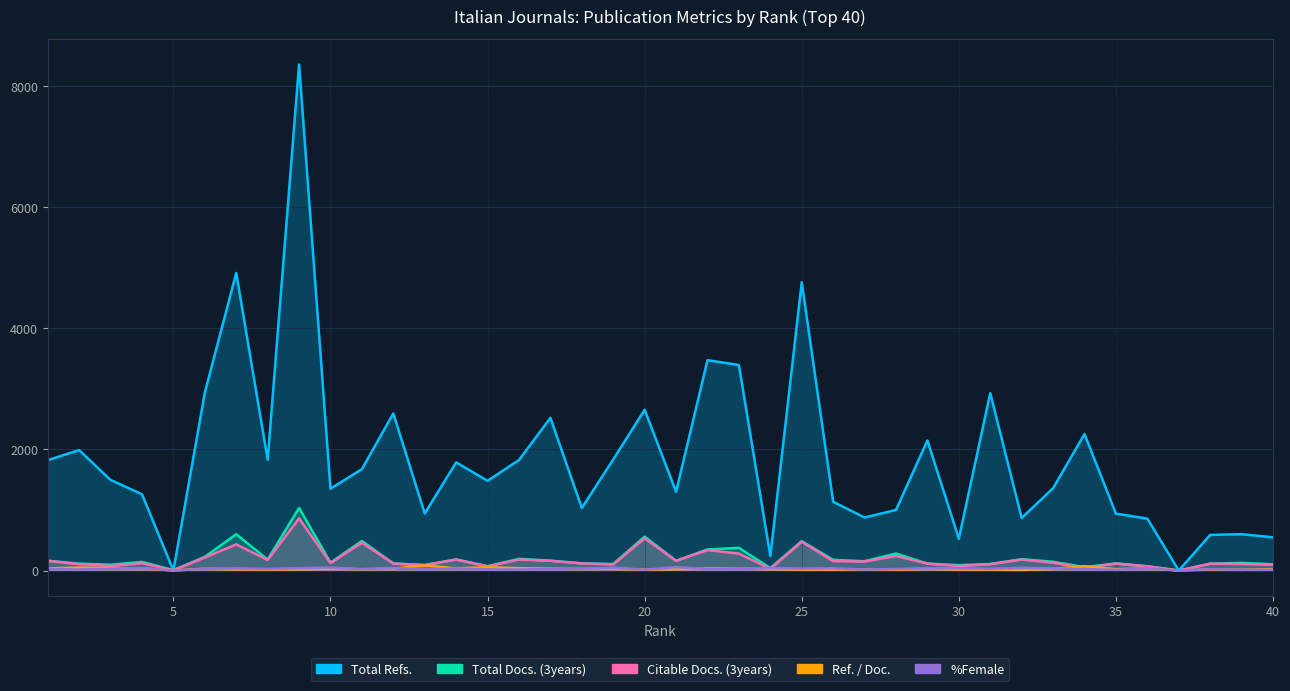

Which series has the largest total across all categories?

Total Refs.